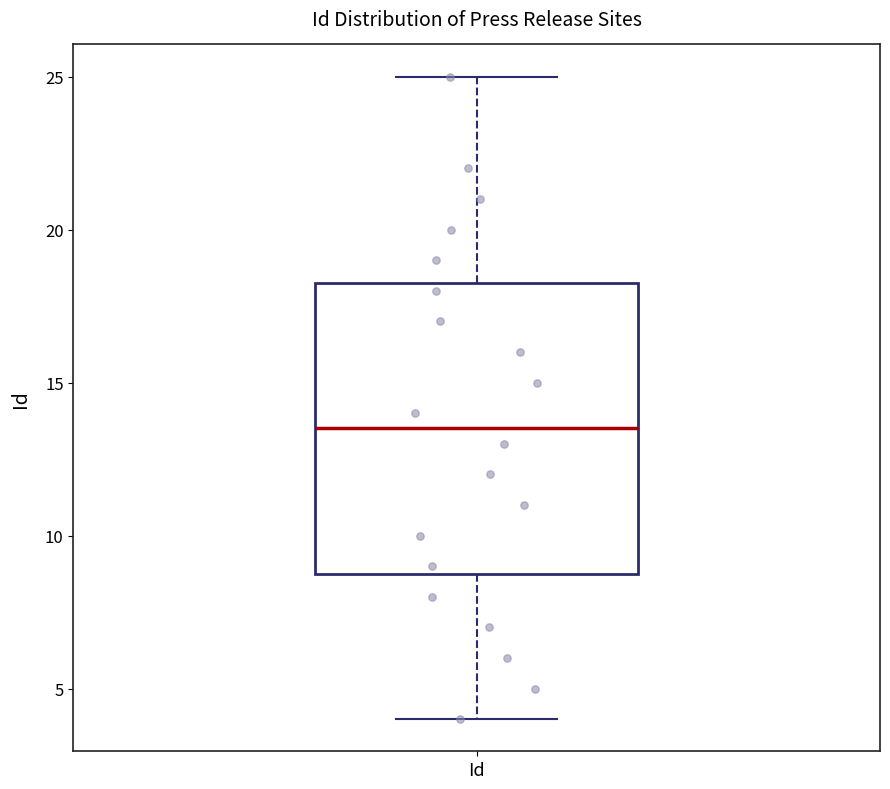

Where does the upper whisker of the box for Id end on the y-axis? The values are not printed on the chart, so give them approximately, as read against the axis.

25.0